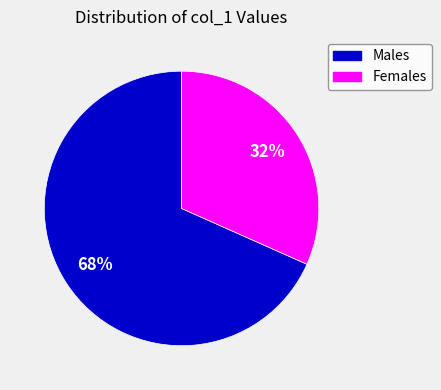

Does any single category account for the majority?

Yes